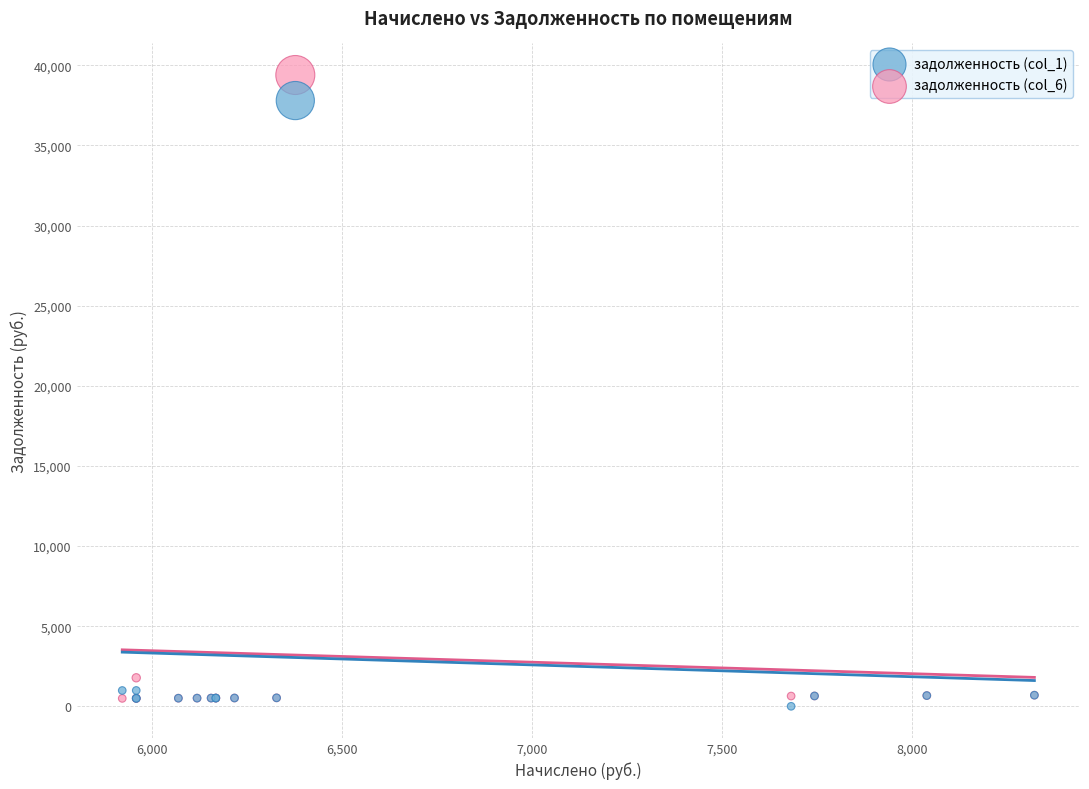

Which series contains the highest Y value?

задолженность (col_6)